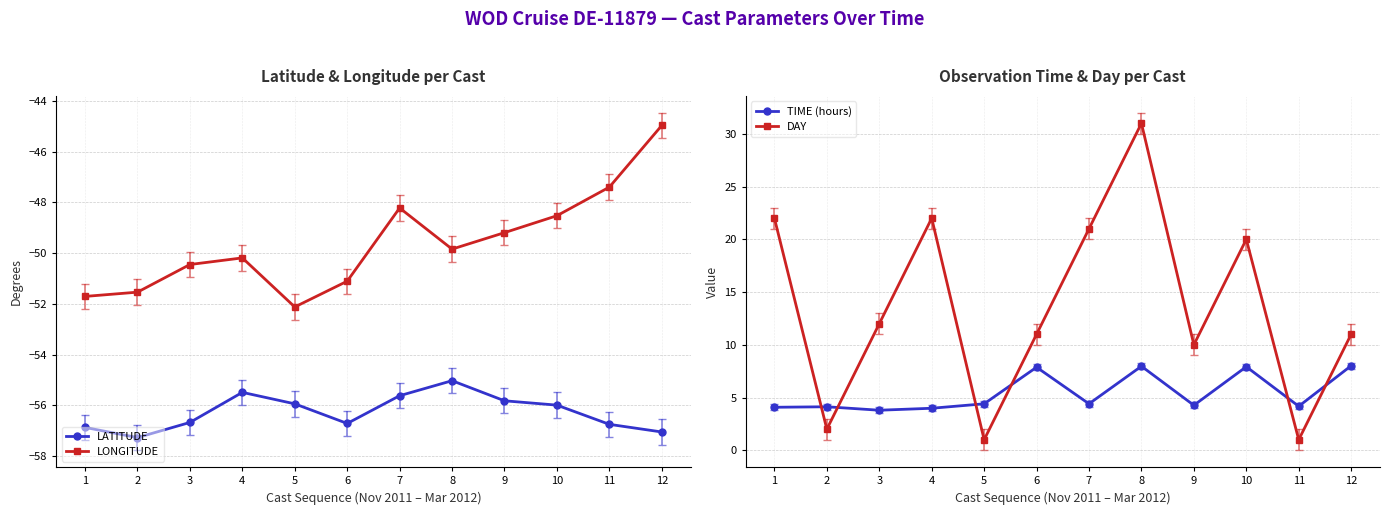

Between 5 and 7, which series saw the biggest shift?

DAY